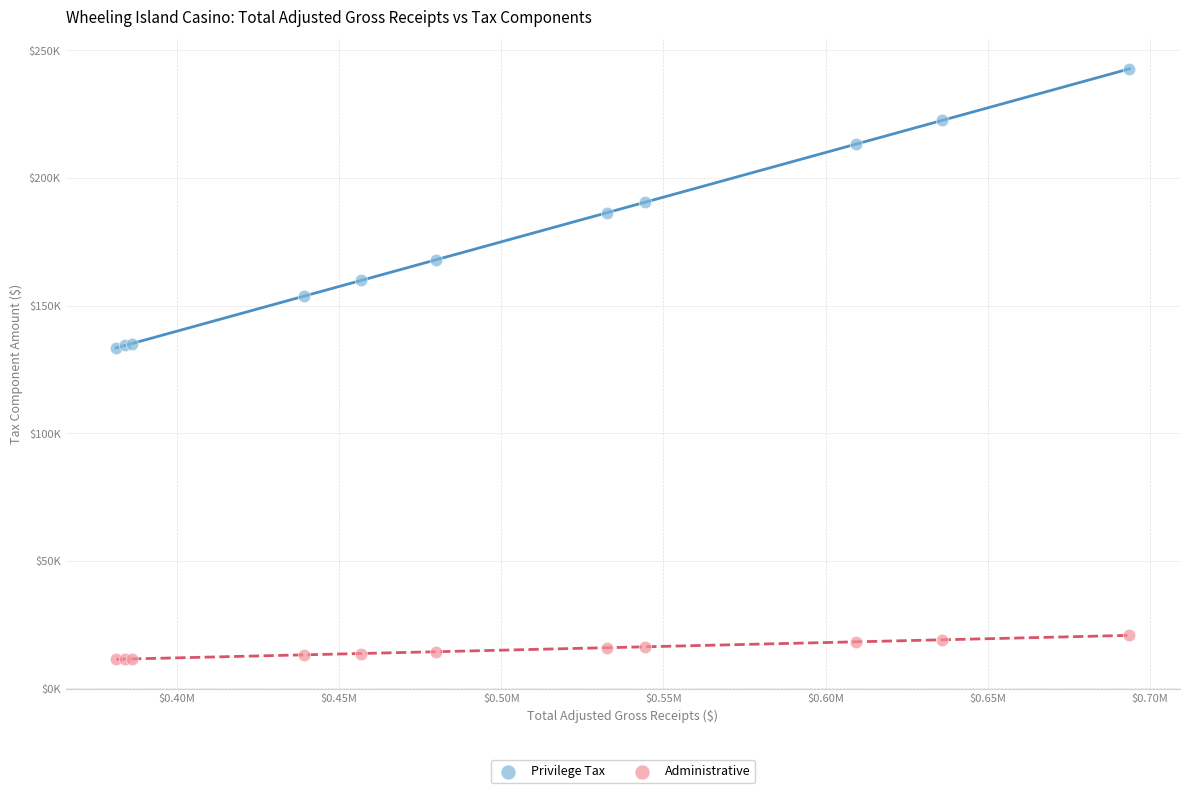

Which series has the largest Y range (max minus min)?

Privilege Tax